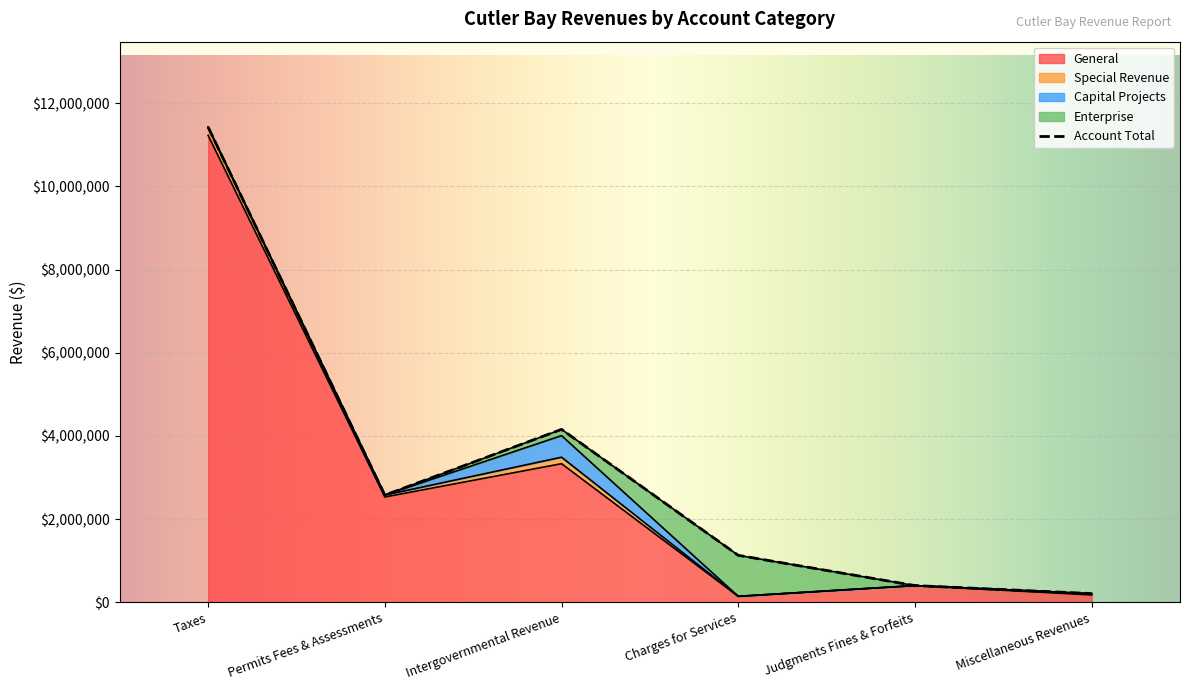

What is the label of the 3rd point from the left?

Intergovernmental Revenue